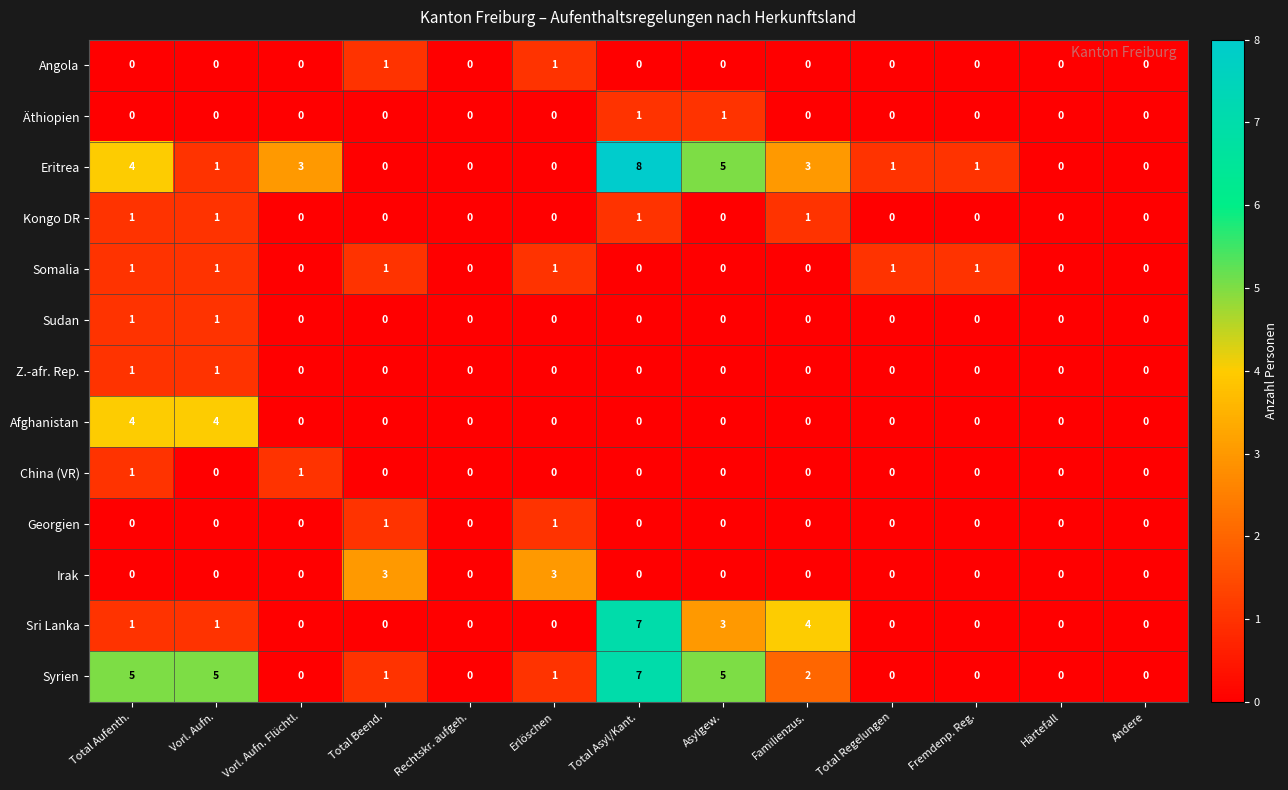

At which label does Eritrea reach its peak?

Total Asyl/Kant.